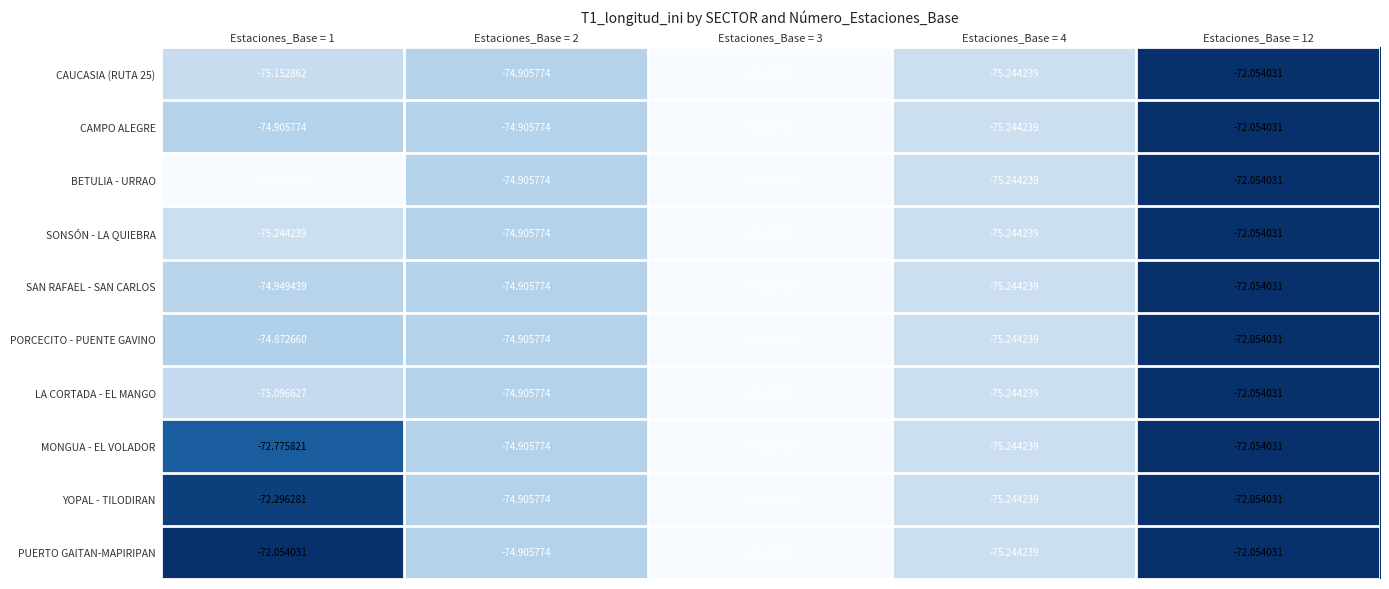

Is the value of CAMPO ALEGRE at Estaciones_Base = 3 greater than the value of SONSÓN - LA QUIEBRA at Estaciones_Base = 12?

No